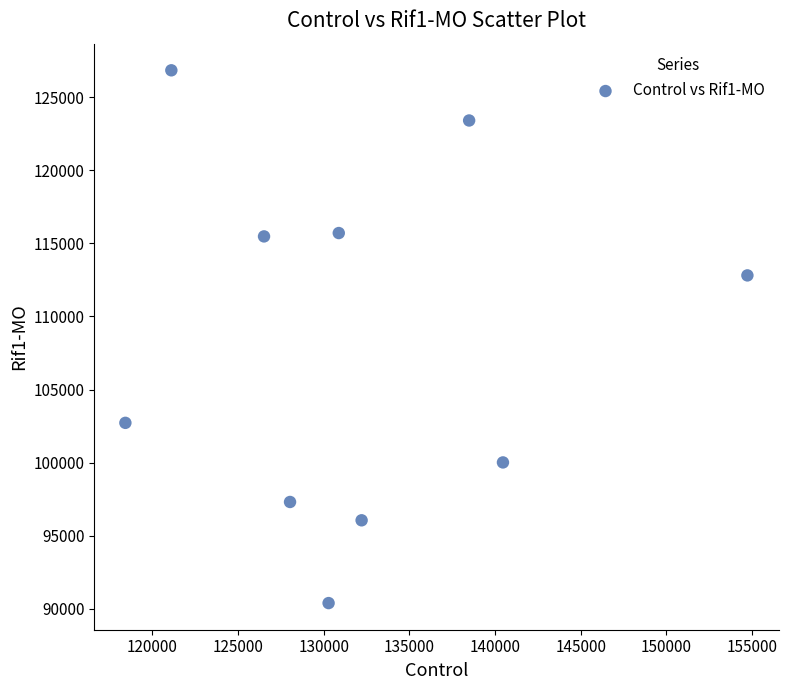

What Y value in the scatter plot is closest to 108614?

112807.8